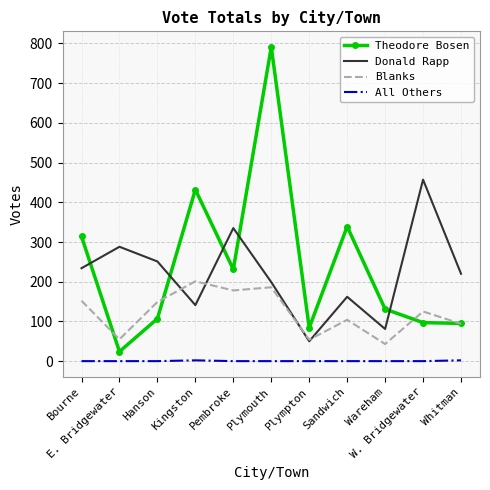

Where is the first local maximum for Theodore Bosen?

Kingston